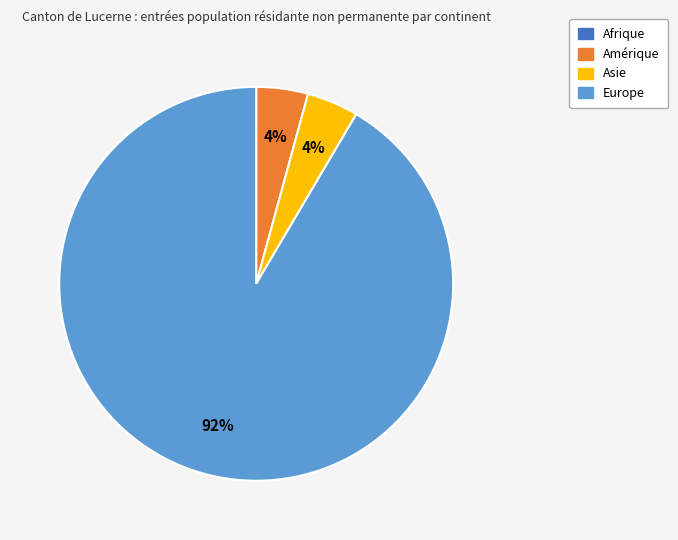

To the nearest percent, what is the average slice percentage?

33%